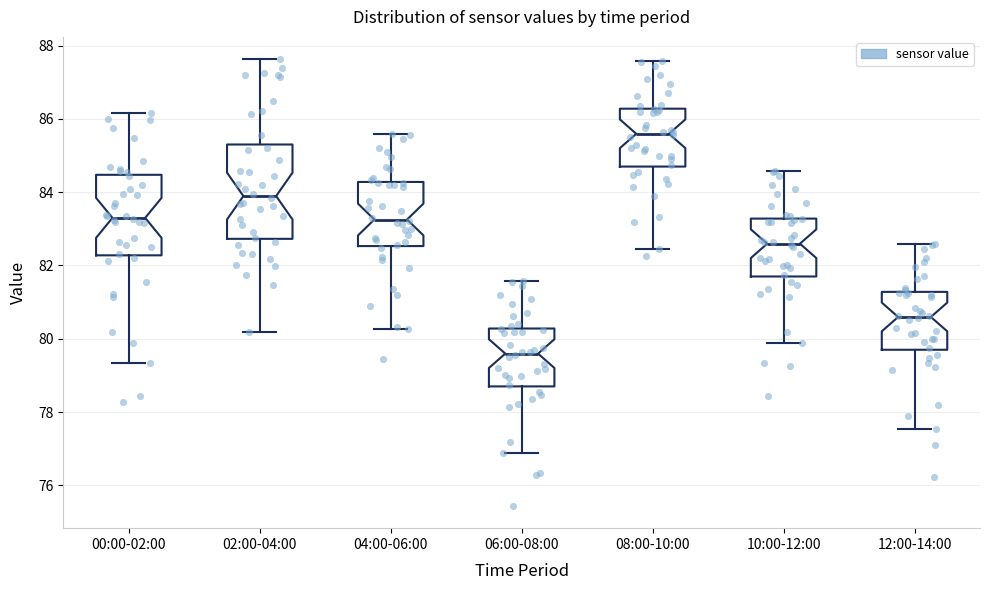

Reading left to right, read every box against the y-axis: the position of its median line, the range the box covers, and the ends of its whiskers. The values are not printed on the chart, so give them approximately, as read against the axis.

00:00-02:00: median 83.4, box 82.2 to 84.4, whiskers 79.4 to 86.2
02:00-04:00: median 83.8, box 82.8 to 85.4, whiskers 80.2 to 87.6
04:00-06:00: median 83.2, box 82.6 to 84.2, whiskers 80.2 to 85.6
06:00-08:00: median 79.6, box 78.8 to 80.2, whiskers 76.8 to 81.6
08:00-10:00: median 85.6, box 84.8 to 86.2, whiskers 82.4 to 87.6
10:00-12:00: median 82.6, box 81.8 to 83.2, whiskers 79.8 to 84.6
12:00-14:00: median 80.6, box 79.8 to 81.2, whiskers 77.6 to 82.6